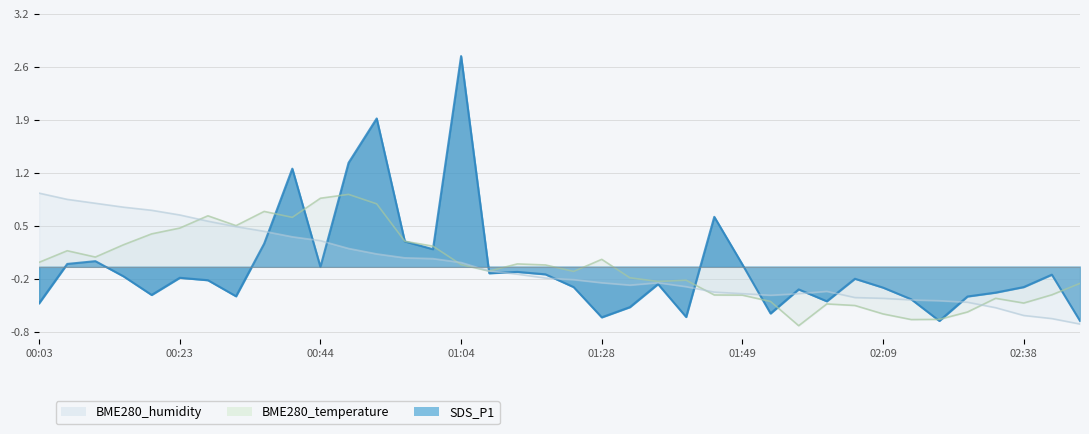

Is the value of BME280_humidity at 00:40 greater than the value of BME280_temperature at 01:00?

Yes